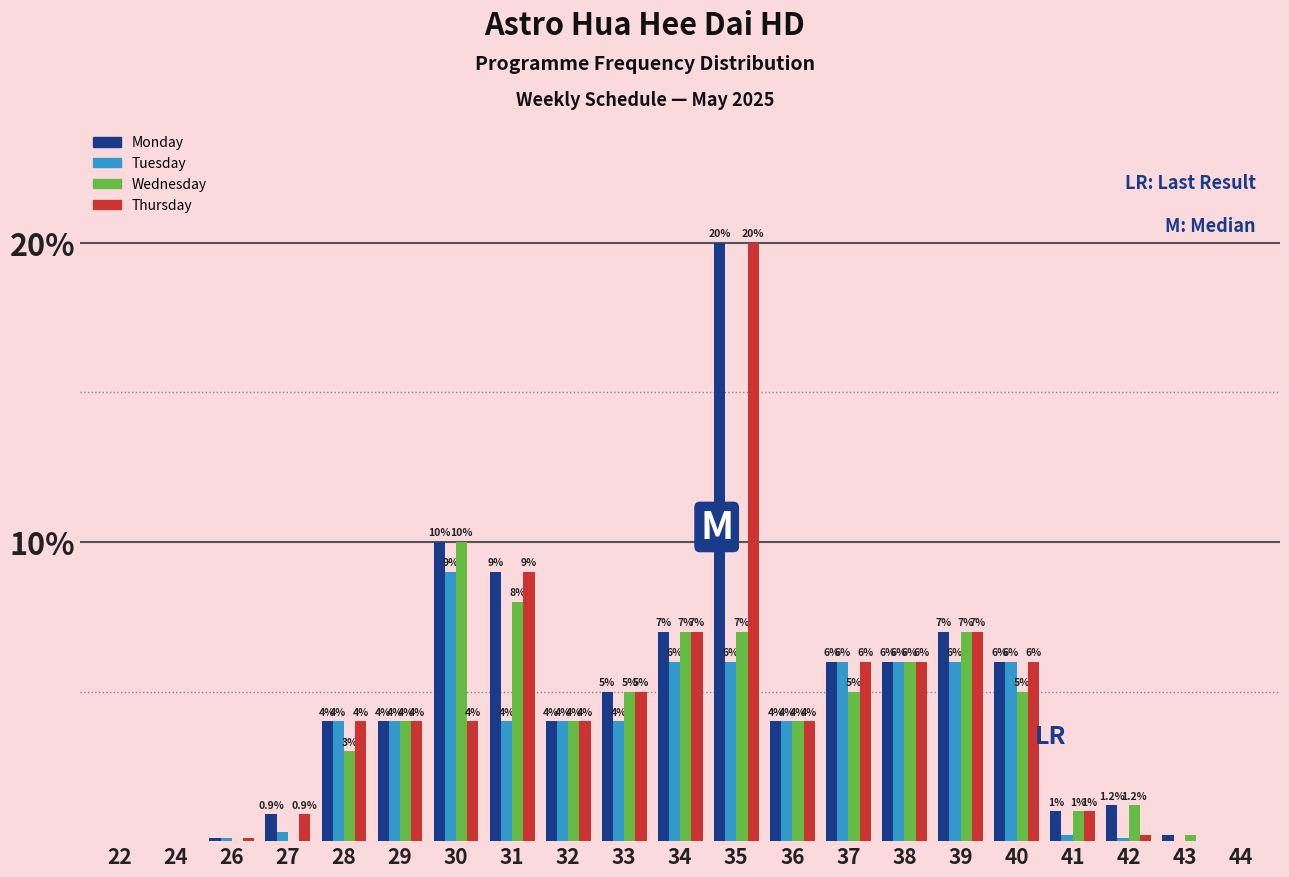

Reading left to right, what are all the values shown in this chart?

Monday: 22=0.0	24=0.0	26=0.1	27=0.9	28=4.0	29=4.0	30=10.0	31=9.0	32=4.0	33=5.0	34=7.0	35=20.0	36=4.0	37=6.0	38=6.0	39=7.0	40=6.0	41=1.0	42=1.2	43=0.2	44=0.0
Tuesday: 22=0.0	24=0.0	26=0.1	27=0.3	28=4.0	29=4.0	30=9.0	31=4.0	32=4.0	33=4.0	34=6.0	35=6.0	36=4.0	37=6.0	38=6.0	39=6.0	40=6.0	41=0.2	42=0.1	43=0.0	44=0.0
Wednesday: 22=0.0	24=0.0	26=0.0	27=0.0	28=3.0	29=4.0	30=10.0	31=8.0	32=4.0	33=5.0	34=7.0	35=7.0	36=4.0	37=5.0	38=6.0	39=7.0	40=5.0	41=1.0	42=1.2	43=0.2	44=0.0
Thursday: 22=0.0	24=0.0	26=0.1	27=0.9	28=4.0	29=4.0	30=4.0	31=9.0	32=4.0	33=5.0	34=7.0	35=20.0	36=4.0	37=6.0	38=6.0	39=7.0	40=6.0	41=1.0	42=0.2	43=0.0	44=0.0